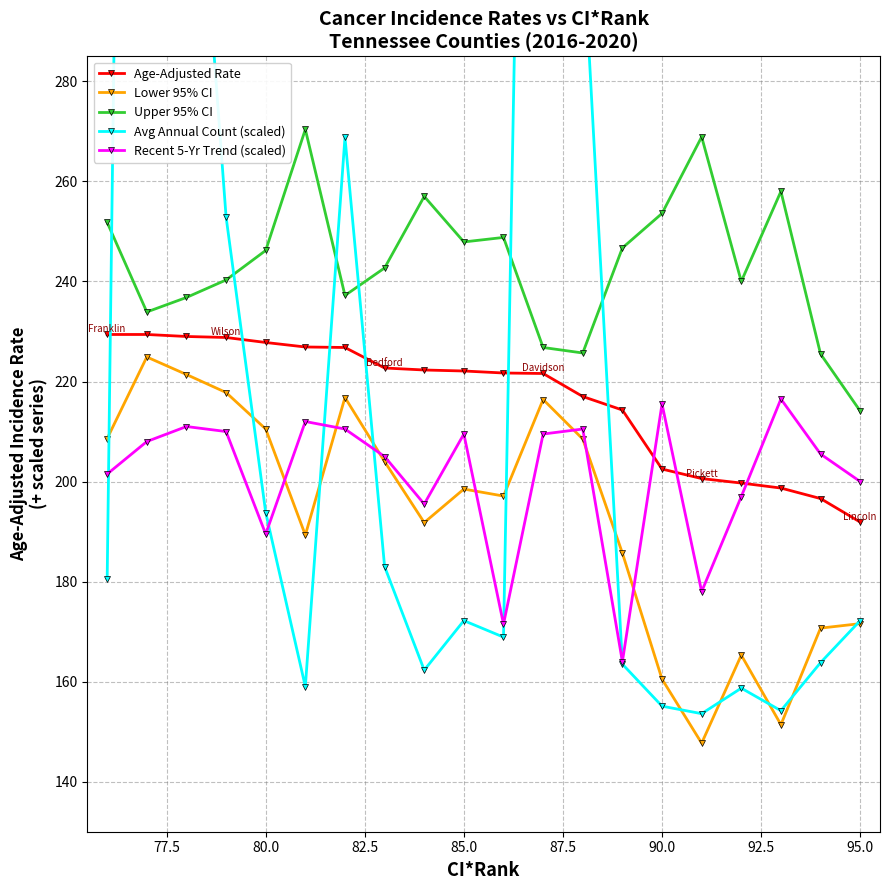

Is this an area chart (filled region under the line)?

No